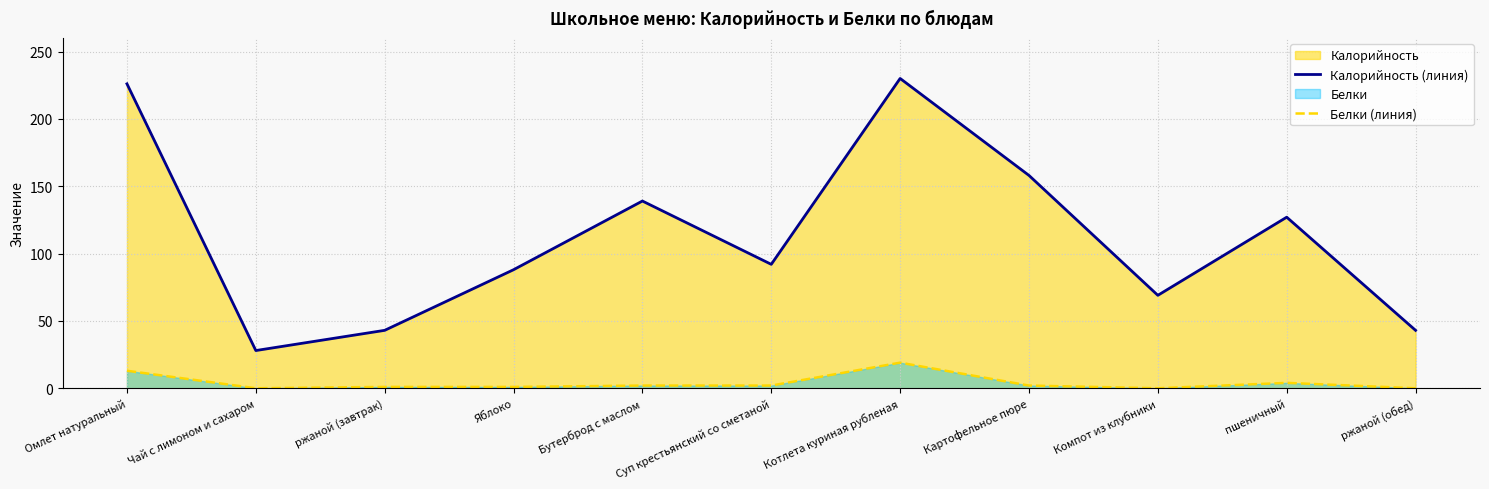

Read the Калорийность (линия) value at Картофельное пюре.

158